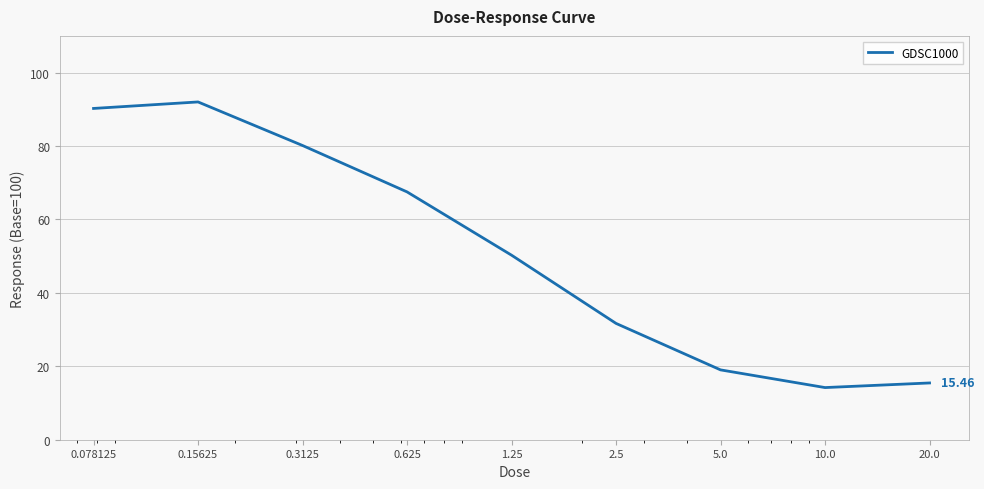

What is the difference between the maximum and minimum values?

77.8